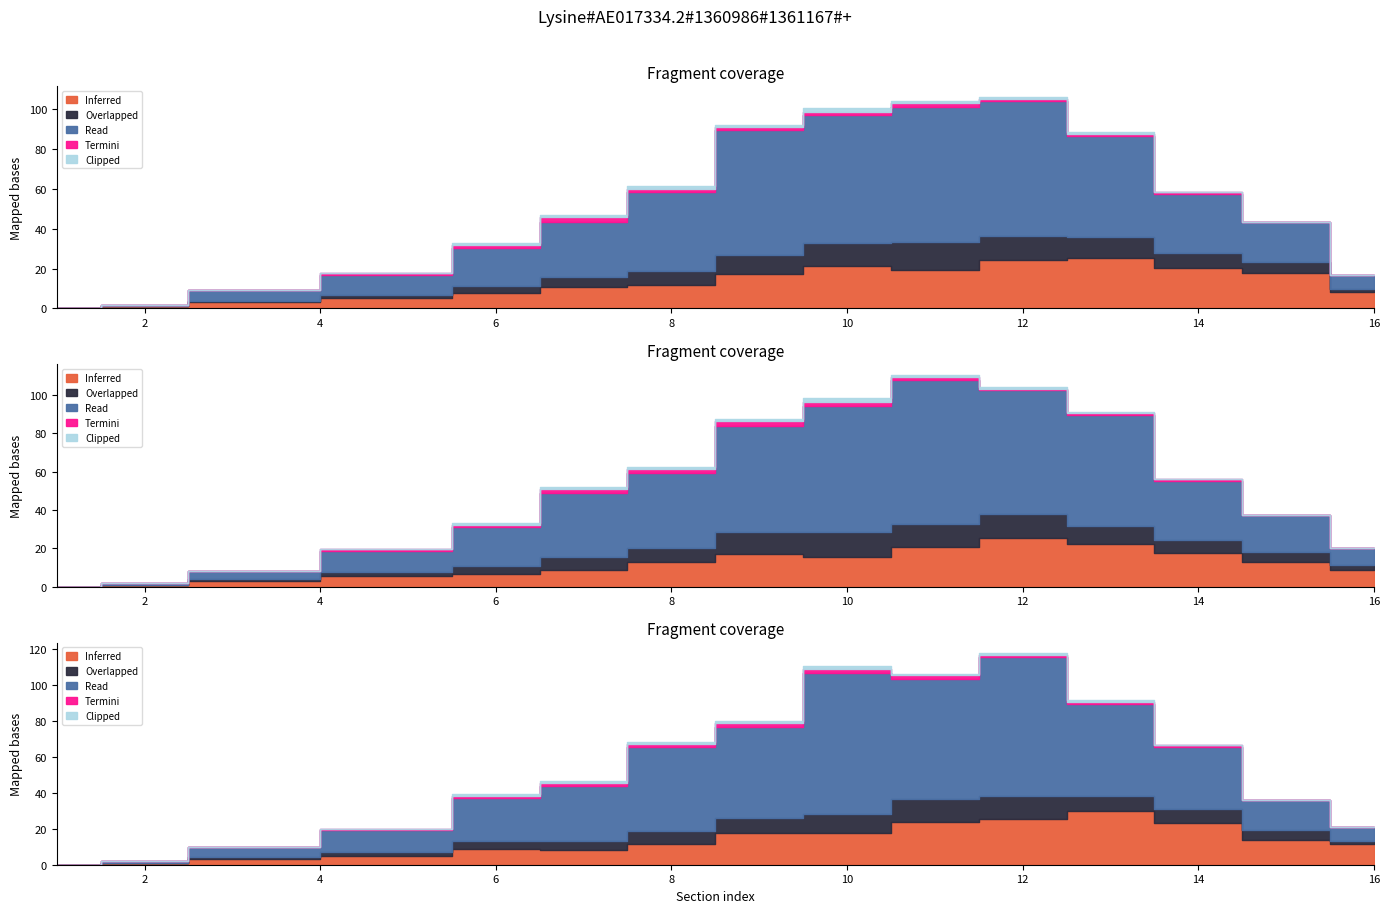

After their last crossing, which series has the higher values: Inferred or Read?

Inferred